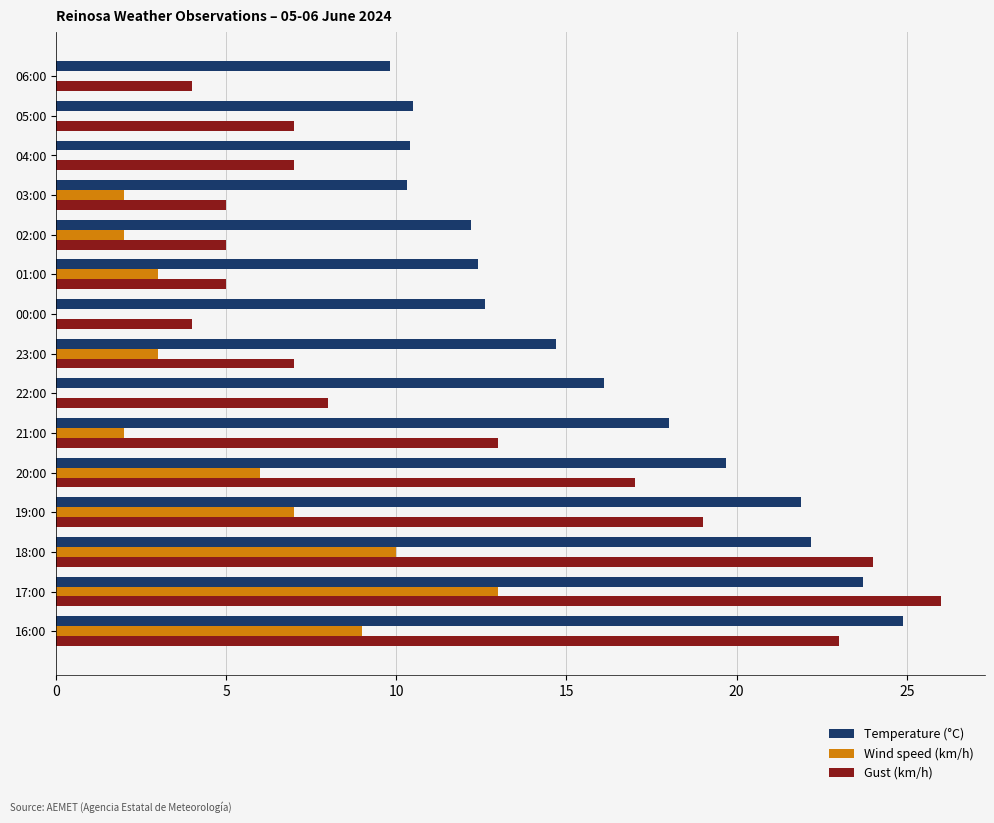

Between 17:00 and 16:00, which series saw the biggest shift?

Wind speed (km/h)